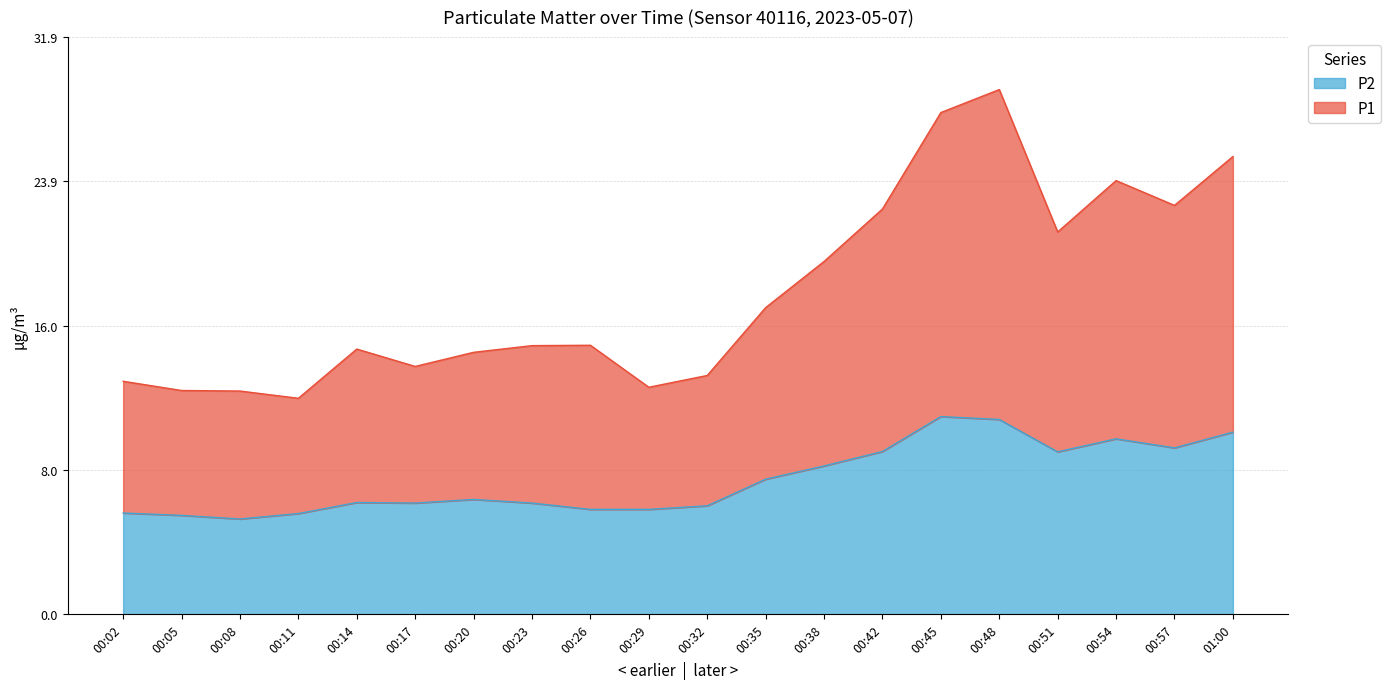

Between 00:11 and 00:38, which series saw the biggest shift?

P1